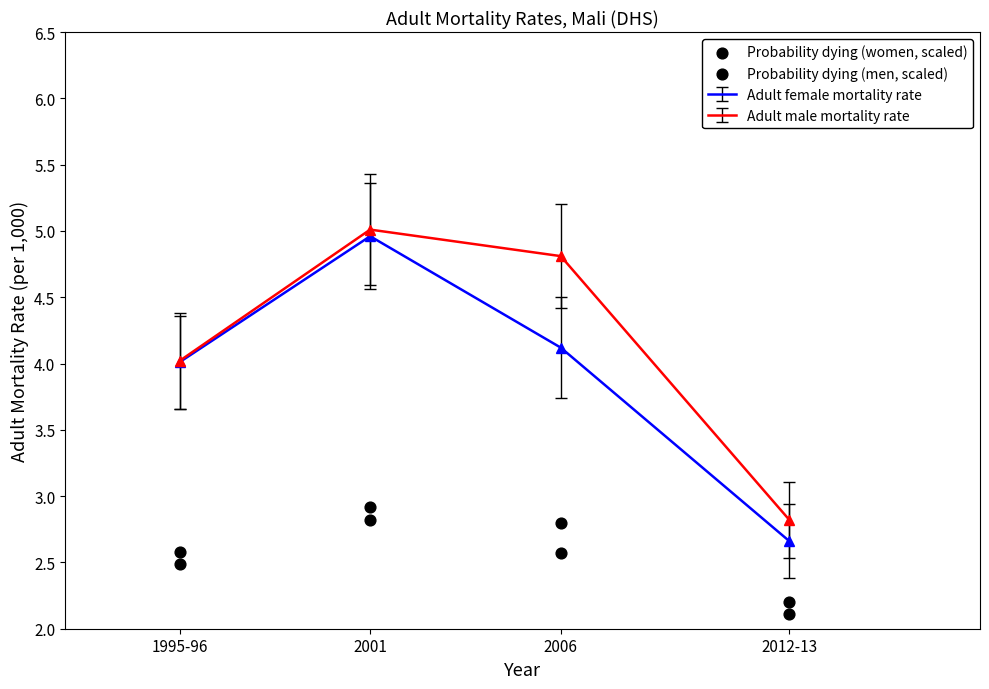

What value does the Adult male mortality rate series have at 2001?

5.0